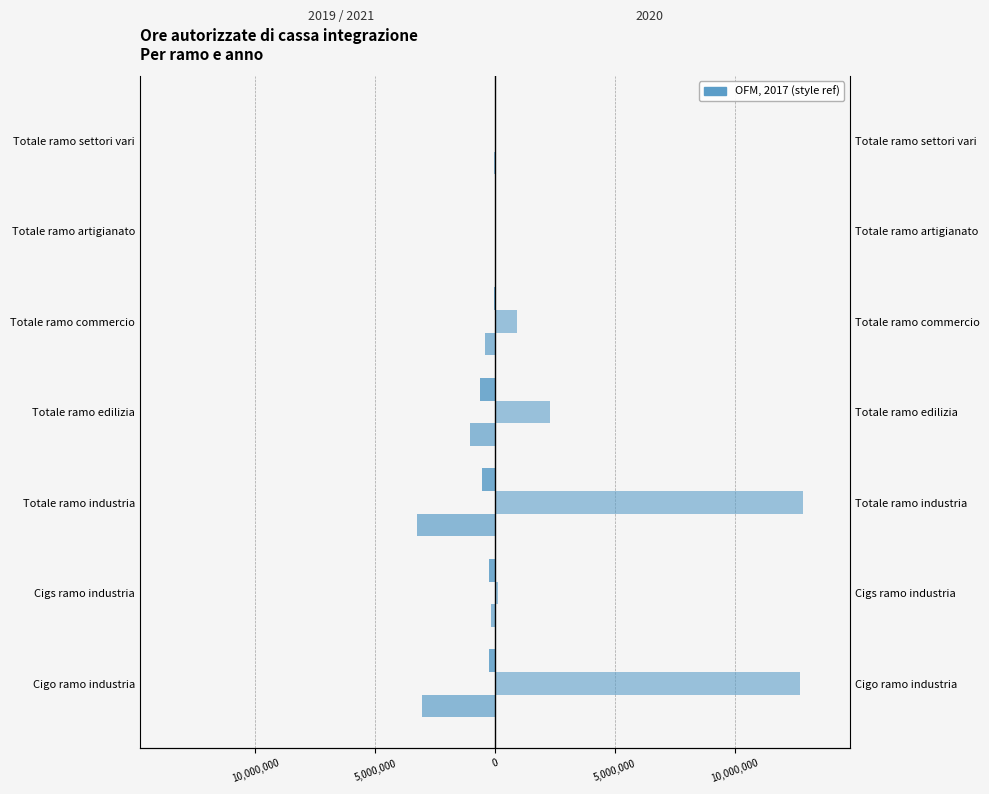

What is the sum of all 2020 values?

28953994